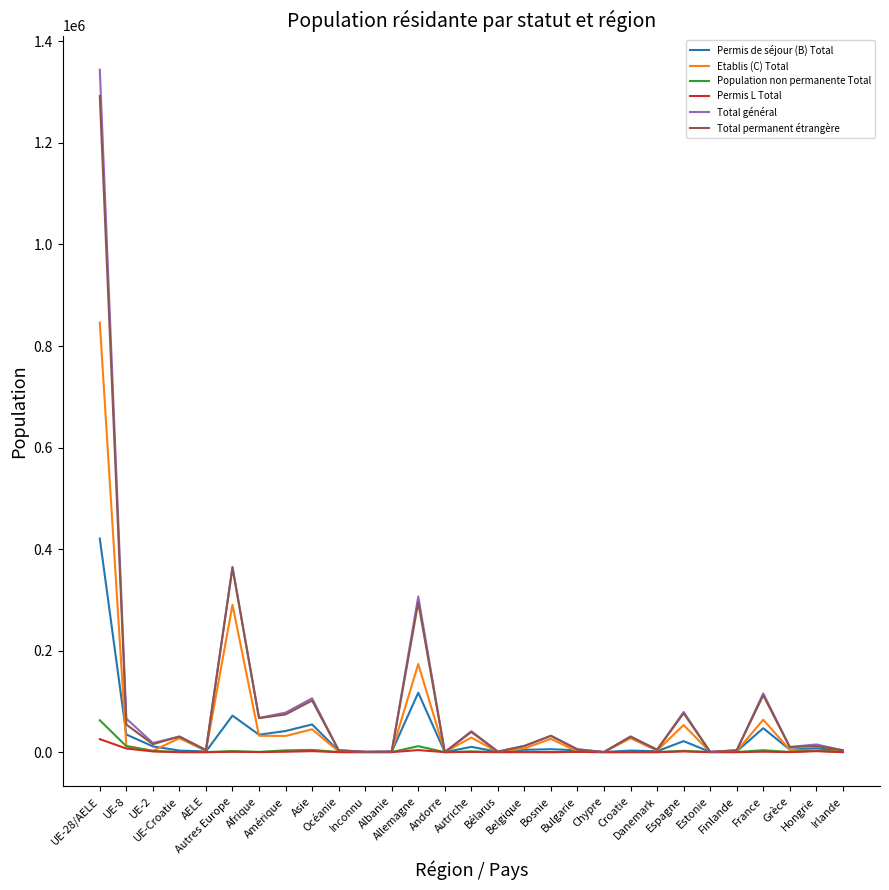

Rank the series at Albanie from highest to lowest value.

Total général, Total permanent étrangère, Permis de séjour (B) Total, Etablis (C) Total, Population non permanente Total, Permis L Total